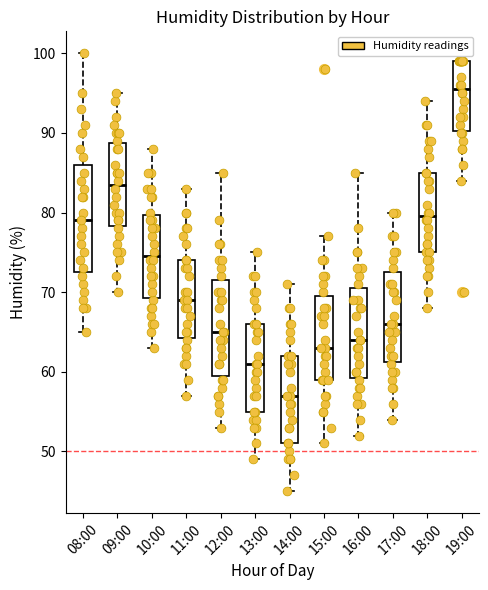

Reading left to right, transcribe this box plot: for each box, give where its median line is, the range the box spans, and where its two whiskers end, as read against the y-axis. The values are not printed on the chart, so give them approximately, as read against the axis.

08:00: median 79, box 73 to 86, whiskers 65 to 100
09:00: median 84, box 78 to 89, whiskers 70 to 95
10:00: median 75, box 69 to 80, whiskers 63 to 88
11:00: median 69, box 64 to 74, whiskers 57 to 83
12:00: median 65, box 60 to 72, whiskers 53 to 85
13:00: median 61, box 55 to 66, whiskers 49 to 75
14:00: median 57, box 51 to 62, whiskers 45 to 71
15:00: median 63, box 59 to 70, whiskers 51 to 77
16:00: median 64, box 59 to 71, whiskers 52 to 85
17:00: median 66, box 61 to 73, whiskers 54 to 80
18:00: median 80, box 75 to 85, whiskers 68 to 94
19:00: median 96, box 90 to 99, whiskers 84 to 99